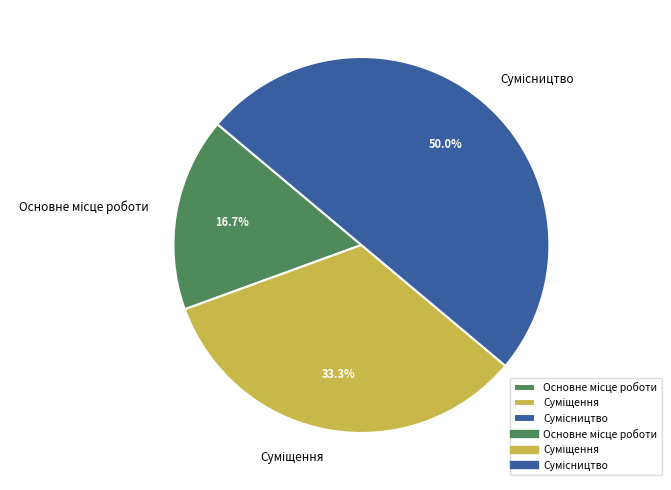

What percentage is the Сумісництво slice, to the nearest percent?

50%